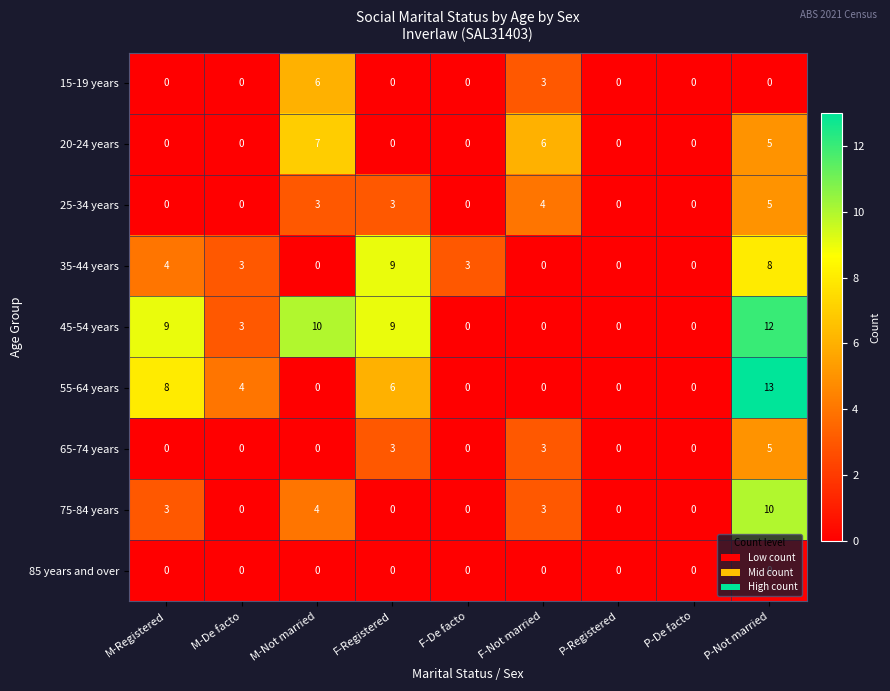

What value does the 45-54 years series have at P-Not married?

12